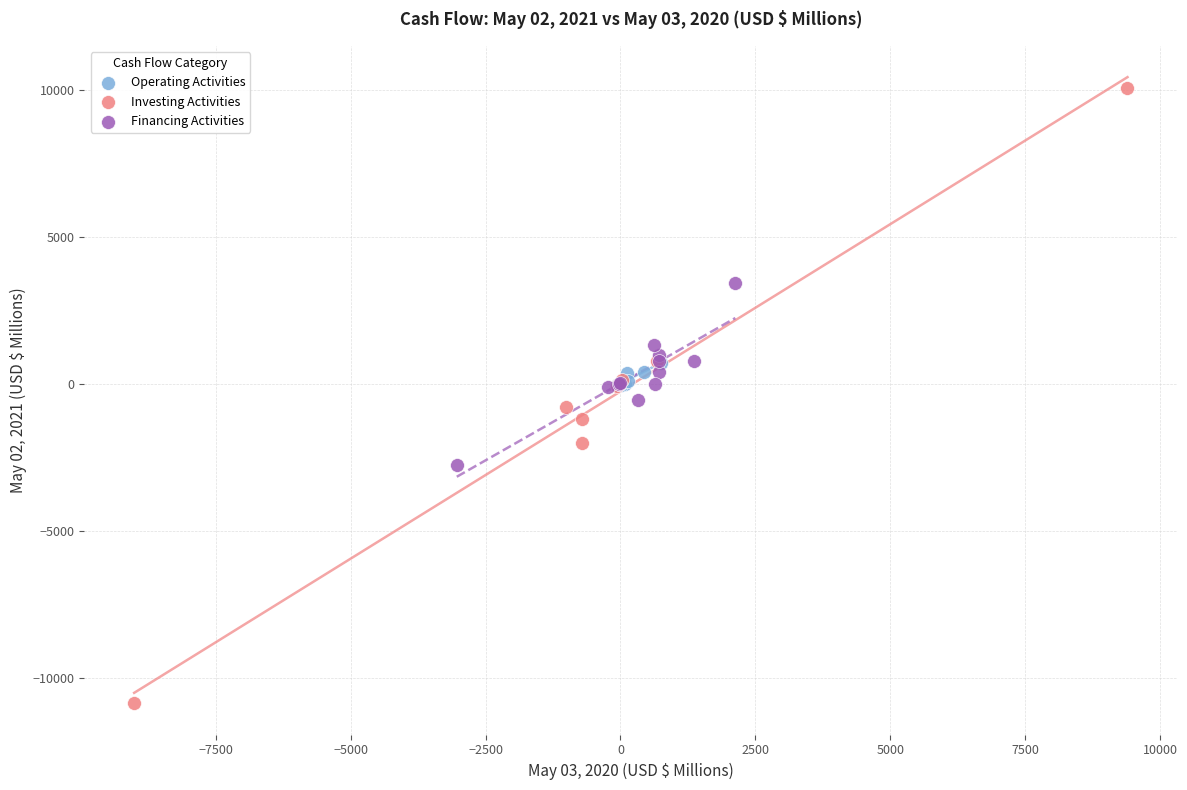

Which series has the widest spread of Y values?

Investing Activities